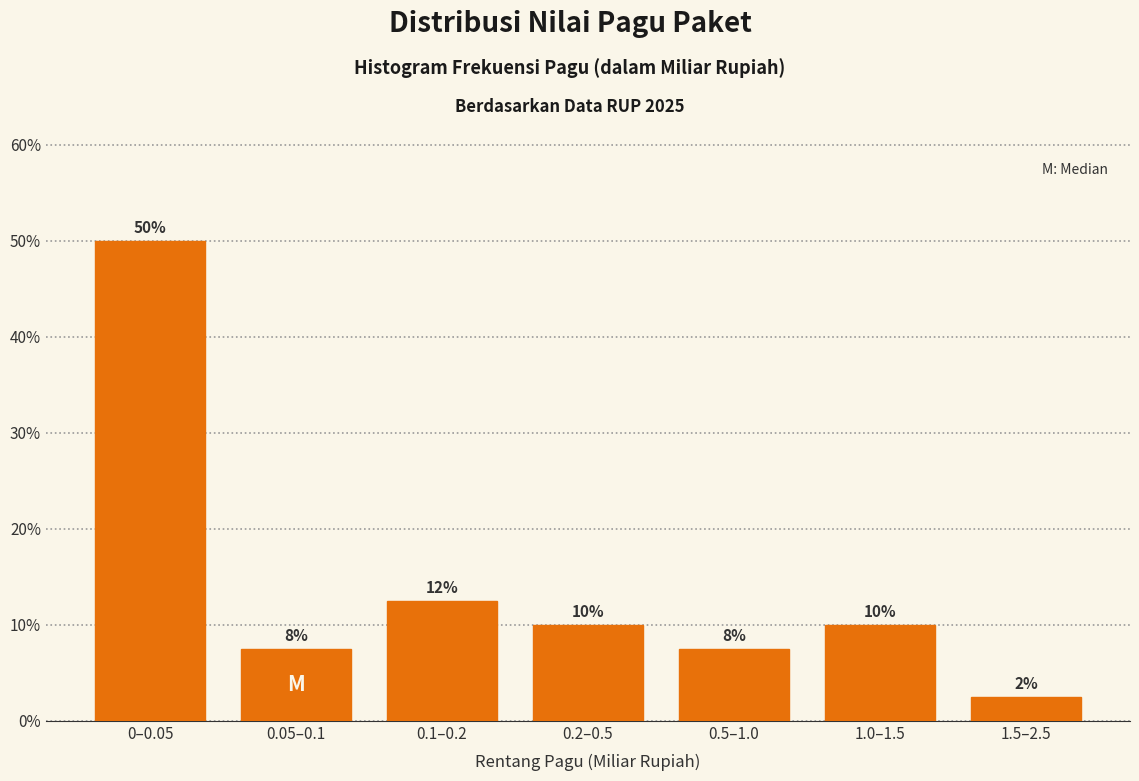

How many bars are there in total?

7